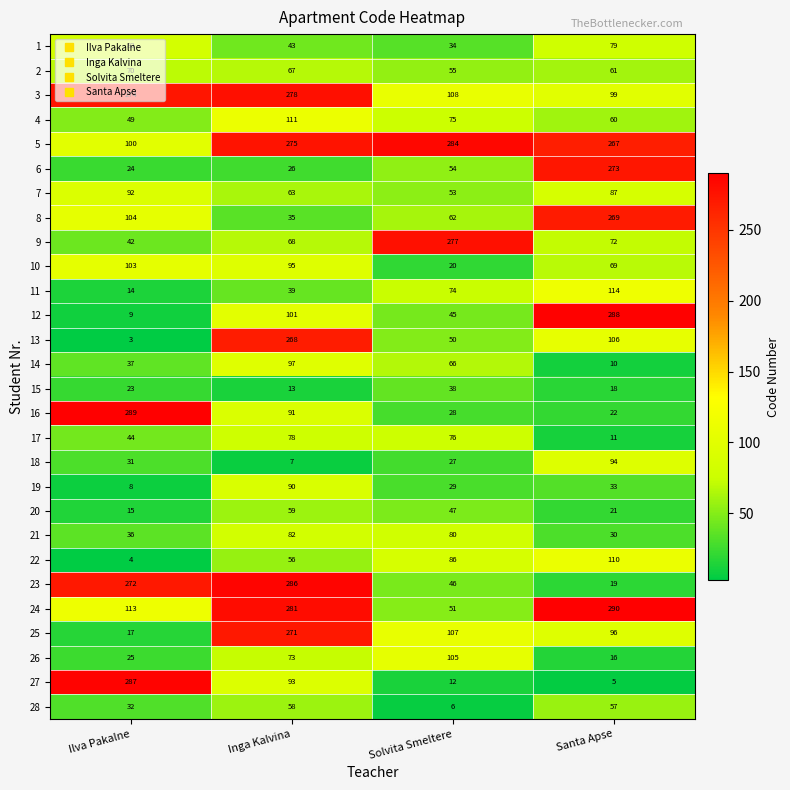

The 8 series shows 35 at Inga Kalvina. True or false?

True